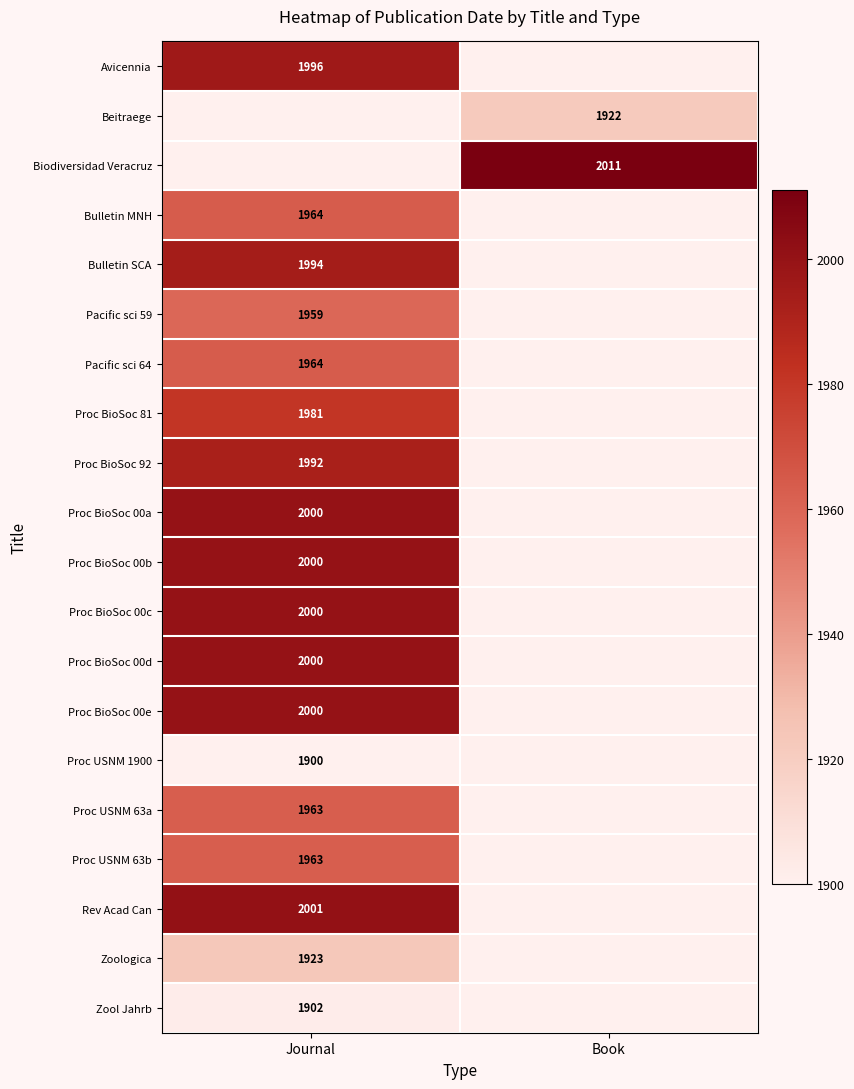

Is it true that Beitraege equals 3302 at Book?

False